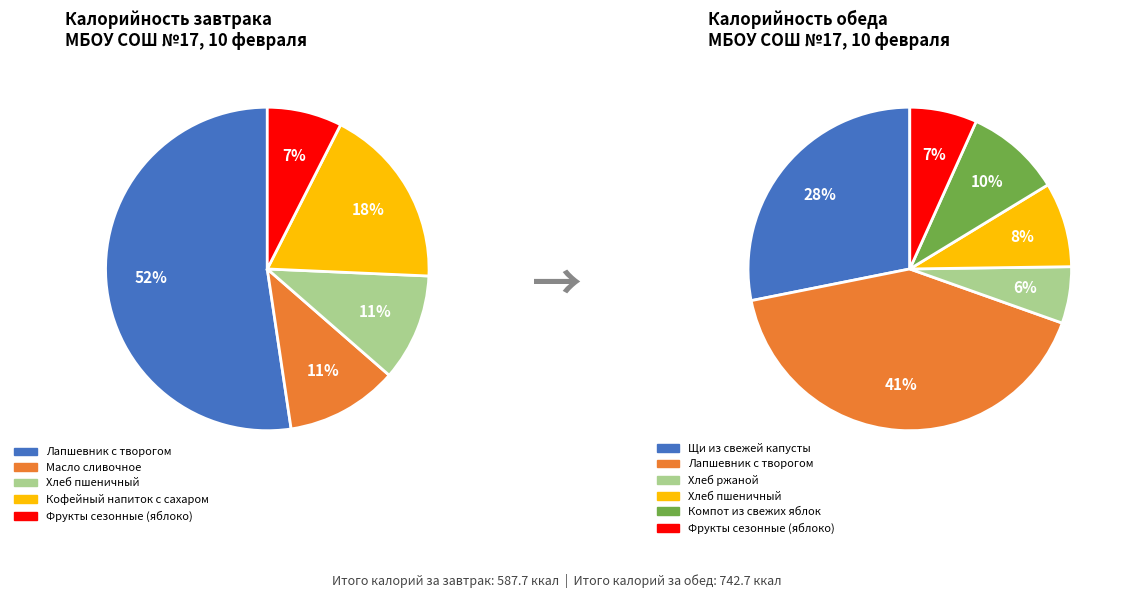

Rank the categories by value from lowest to highest.

Завтрак, Обед